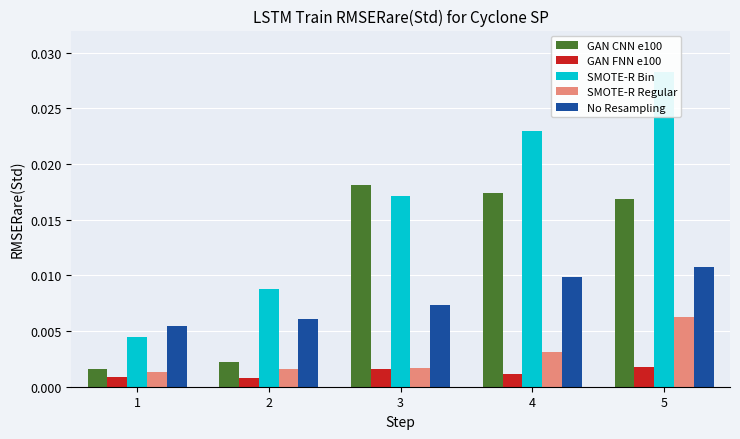

Reading right to left, extract all data points from this chart.

GAN CNN e100: 5=0.0	4=0.0	3=0.0	2=0.0	1=0.0
GAN FNN e100: 5=0.0	4=0.0	3=0.0	2=0.0	1=0.0
SMOTE-R Bin: 5=0.0	4=0.0	3=0.0	2=0.0	1=0.0
SMOTE-R Regular: 5=0.0	4=0.0	3=0.0	2=0.0	1=0.0
No Resampling: 5=0.0	4=0.0	3=0.0	2=0.0	1=0.0